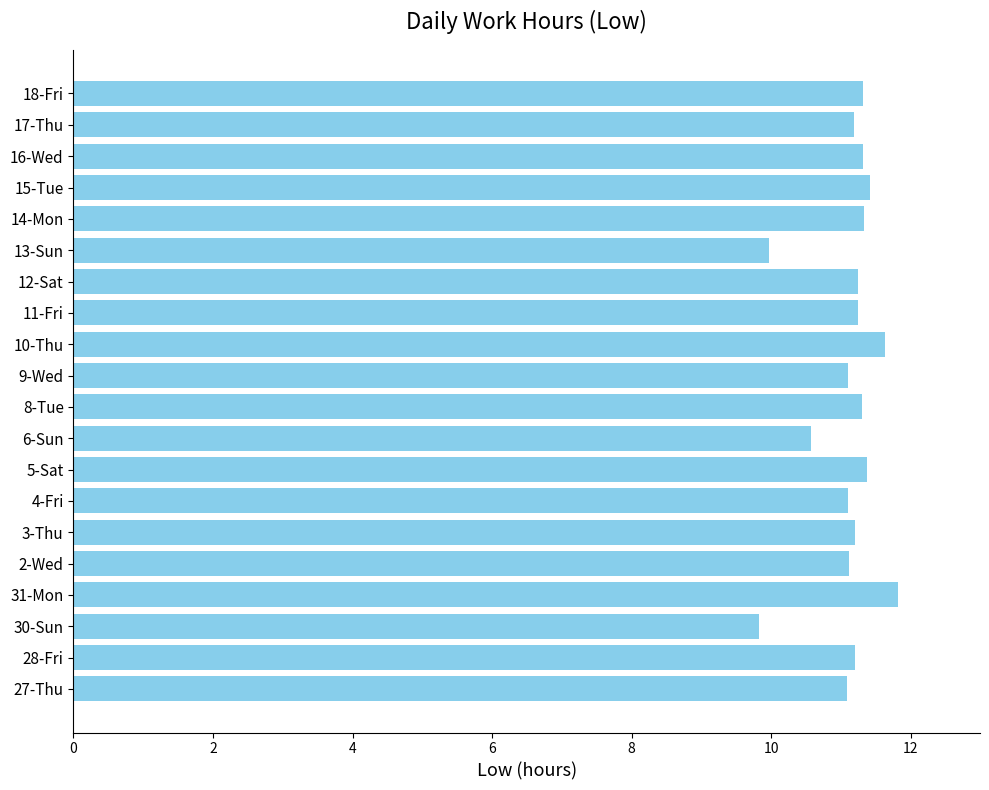

Read the value at 31-Mon.

11.8